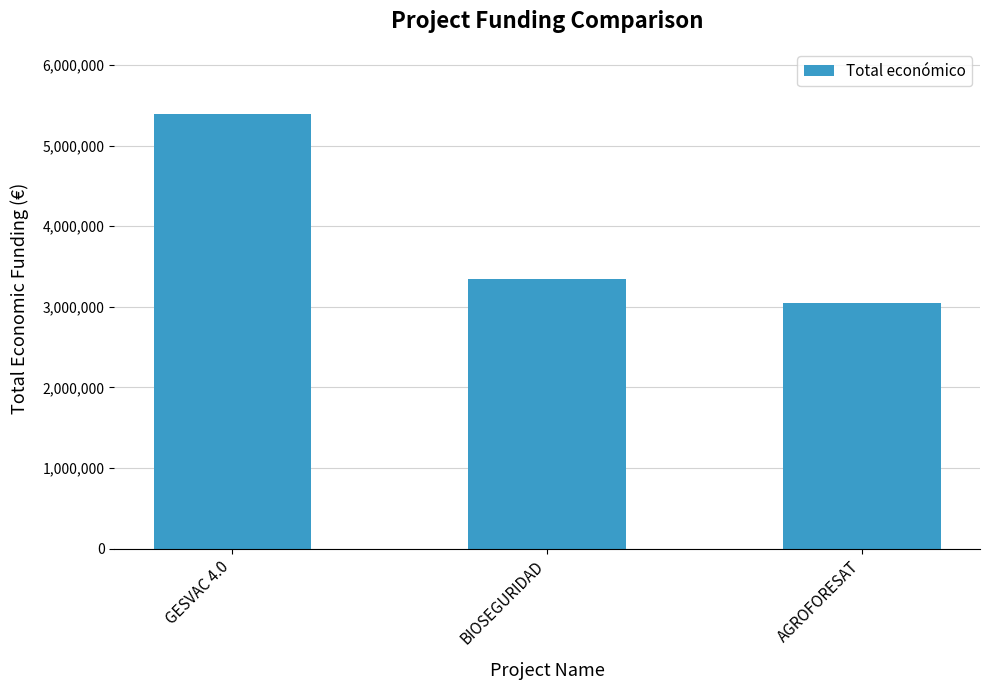

What position from the right is BIOSEGURIDAD?

2